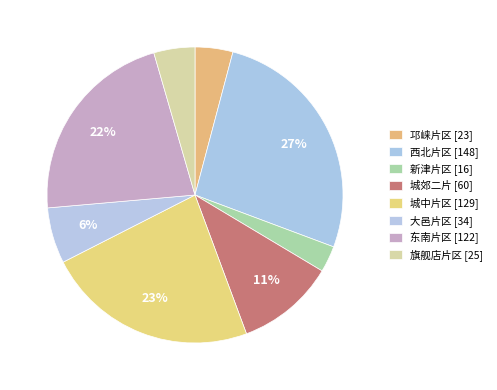

To the nearest percent, what is the difference between the largest and smallest slice percentages?

24%